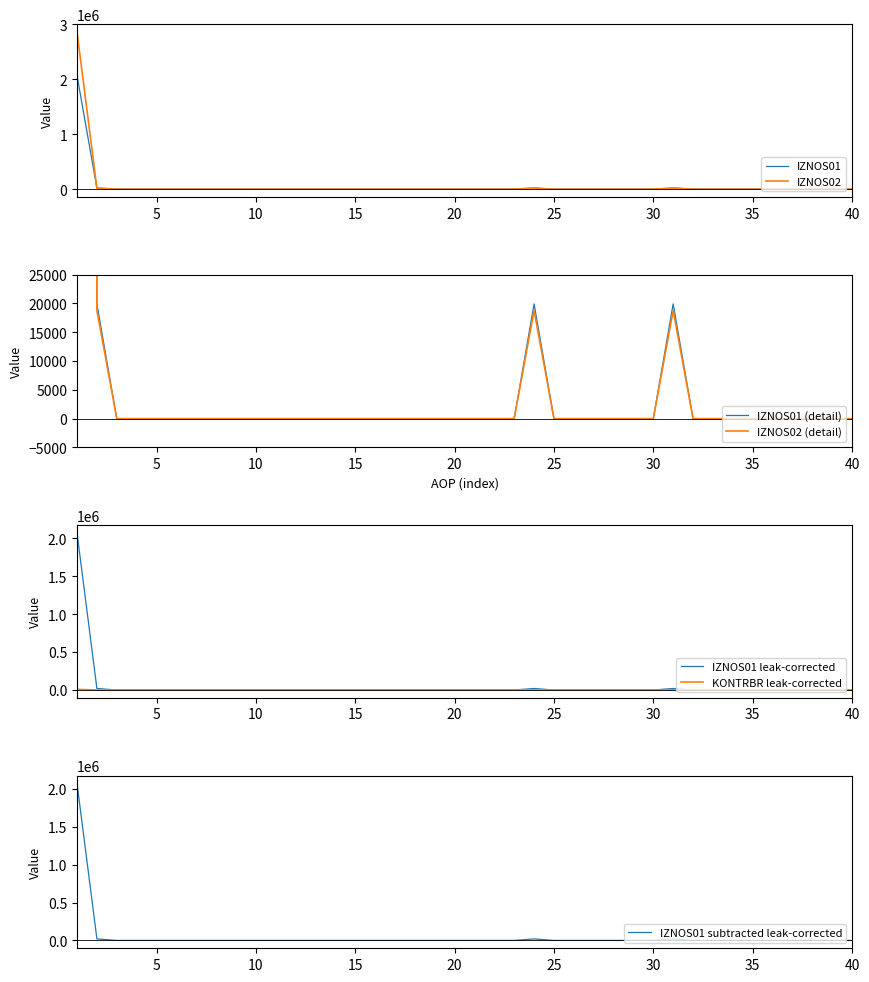

What is the sum of all IZNOS01 values?

2130358.2